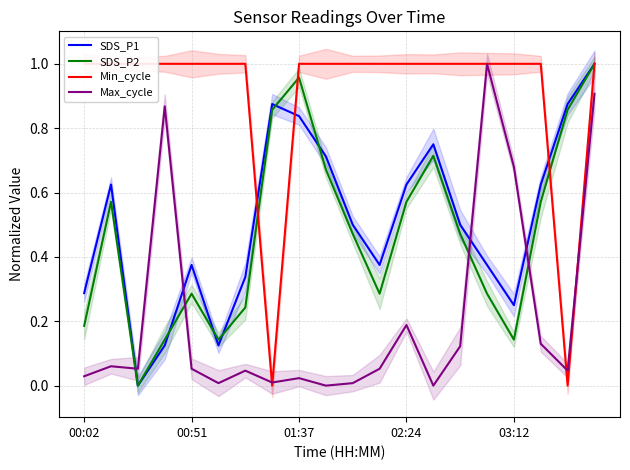

What position from the left is 9?

10